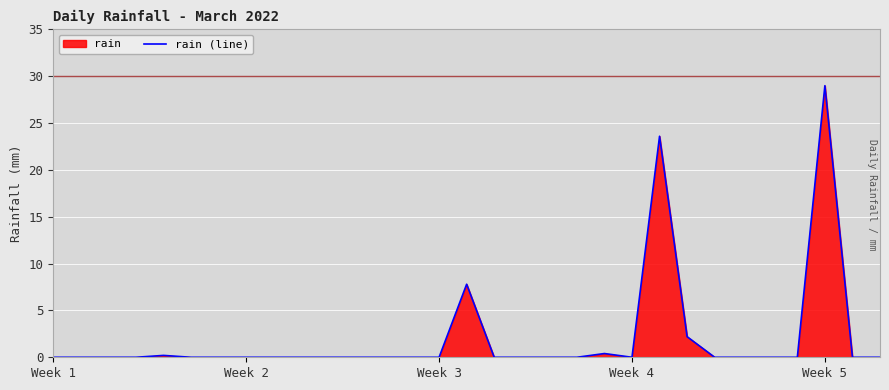

What is the difference between the second highest and minimum values?

23.6